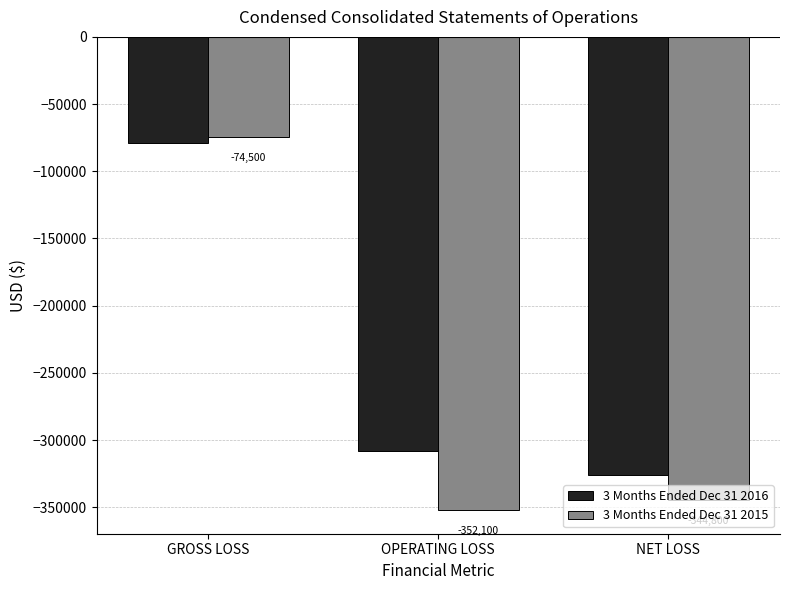

How many data points in 3 Months Ended Dec 31 2016 are above -308200?

1